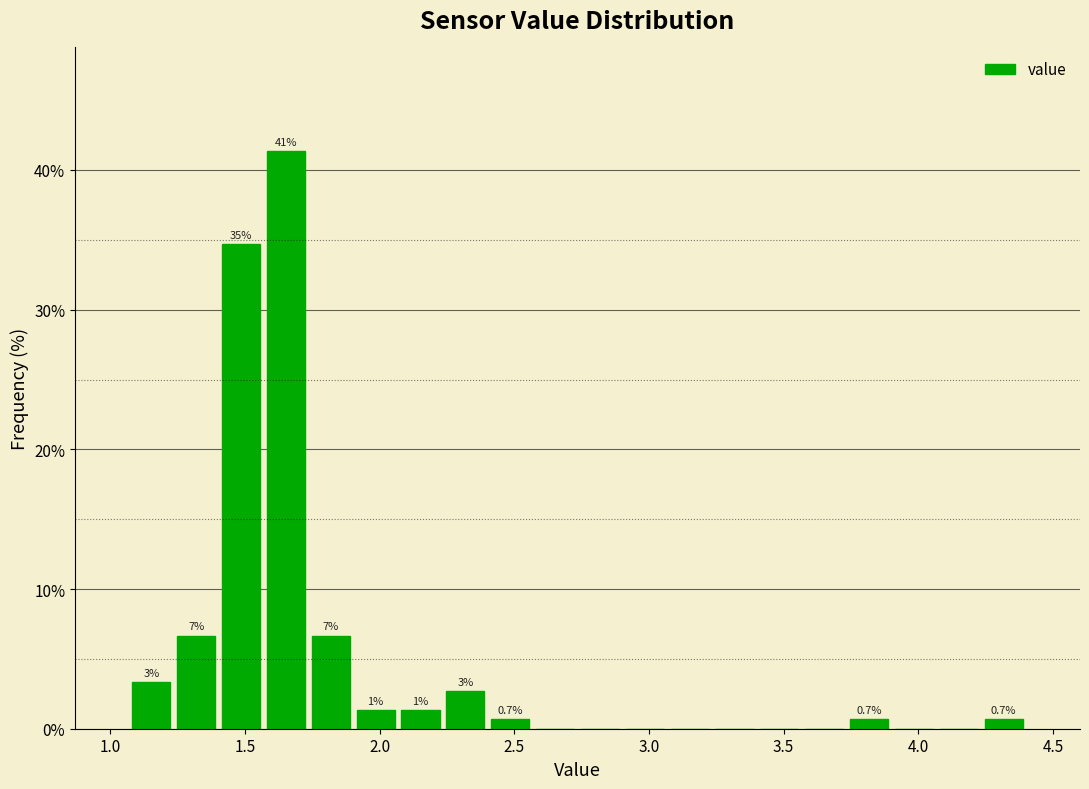

Around what value on the x-axis is the tallest bar? Give the approximate position of its centre, as read against the axis.

1.65